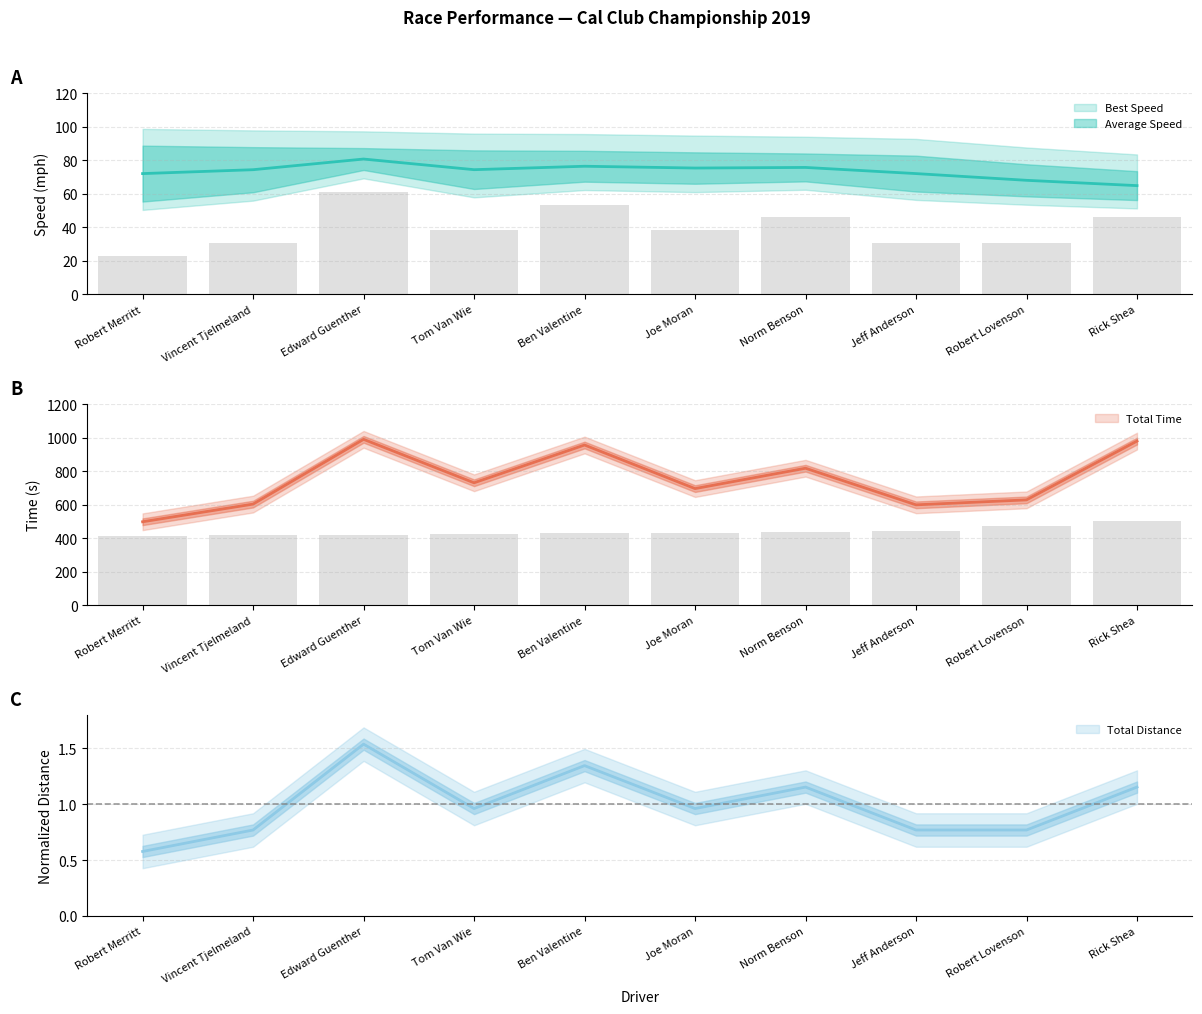

True or false: Best Lap time has a value of 775.4 at Jeff Anderson.

False